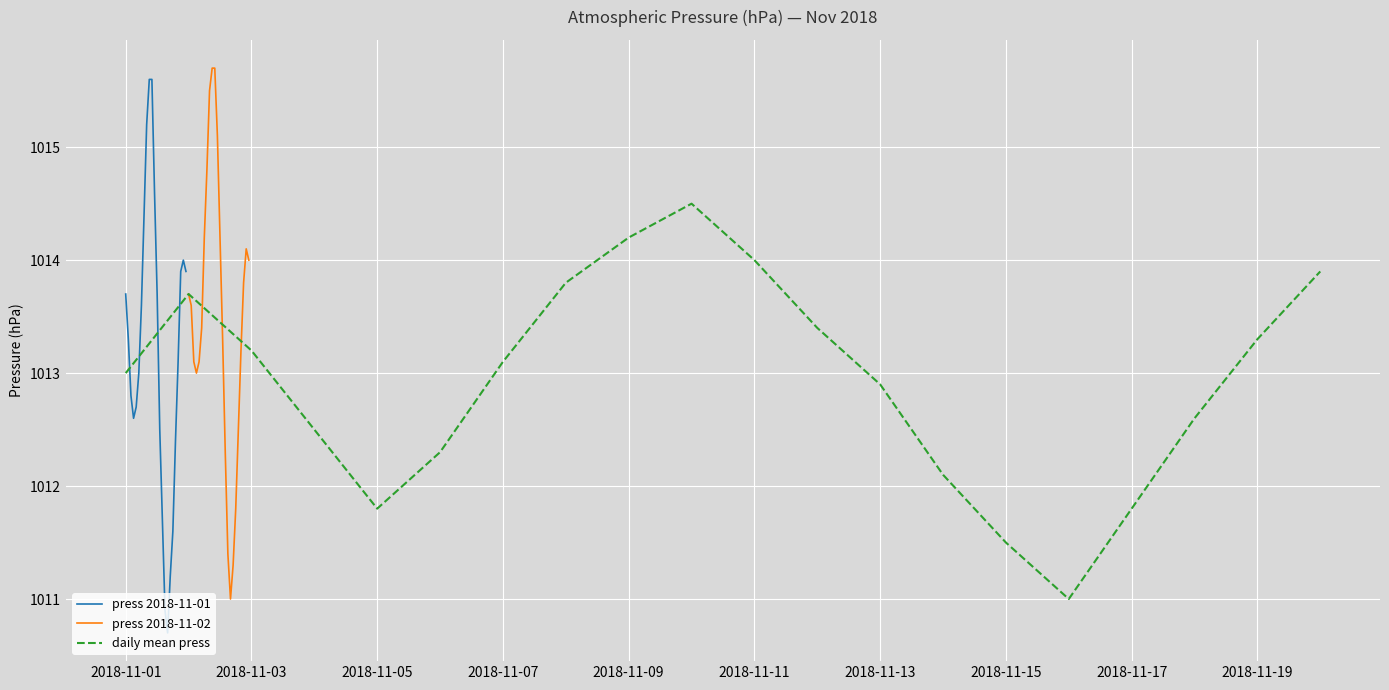

True or false: 2018-11-02 has a value of 1011.3 at 17:00.

True